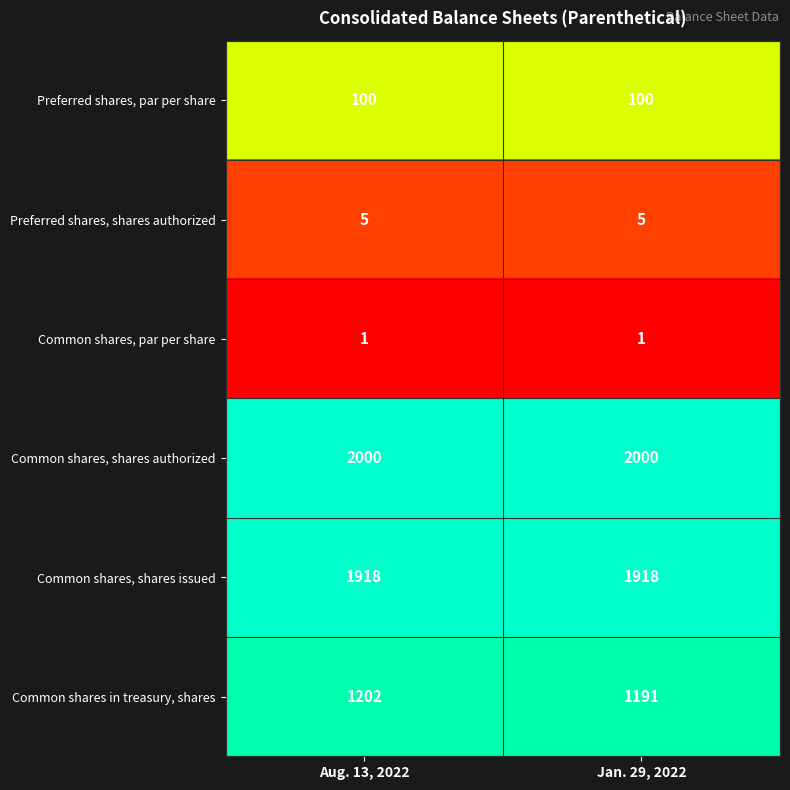

What is the sum of the Common shares, shares issued values at Aug. 13, 2022 and Jan. 29, 2022?

3836